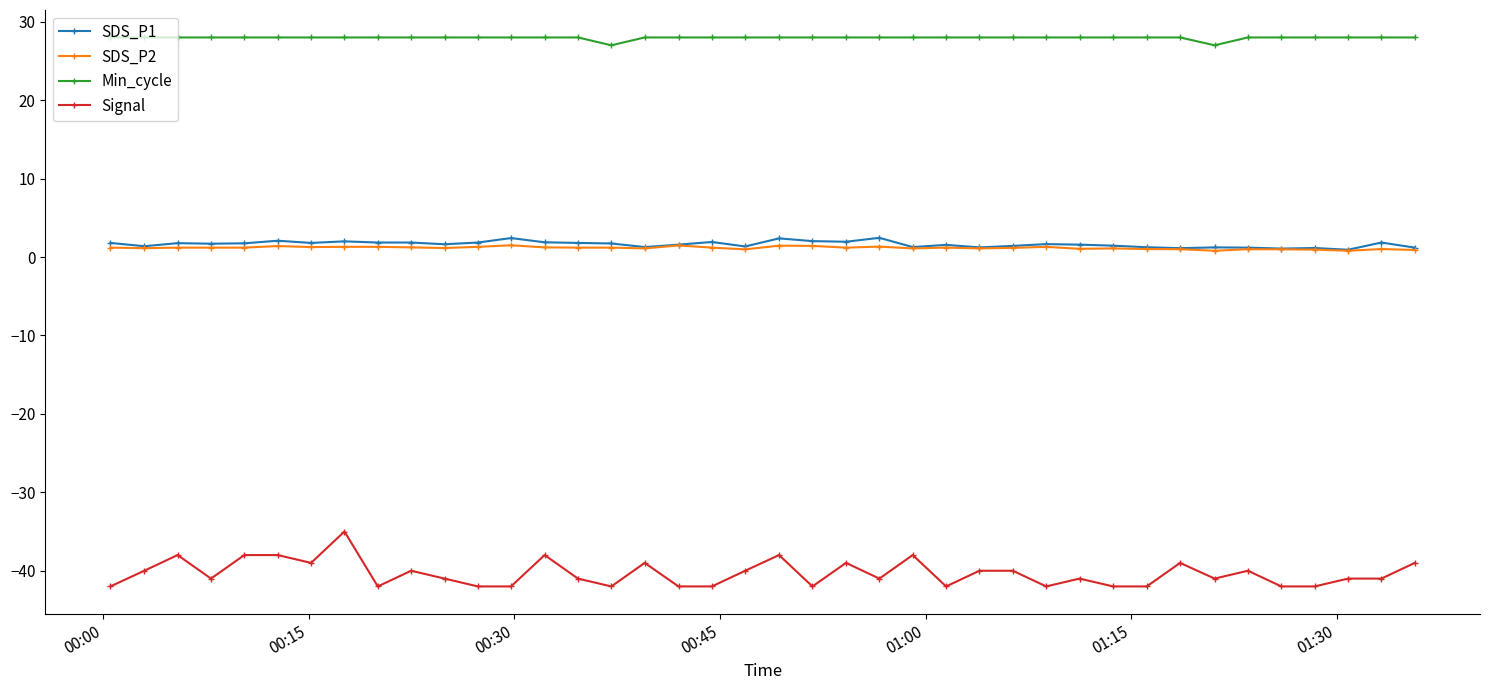

What are all the series names shown in the legend?

SDS_P1, SDS_P2, Min_cycle, Signal